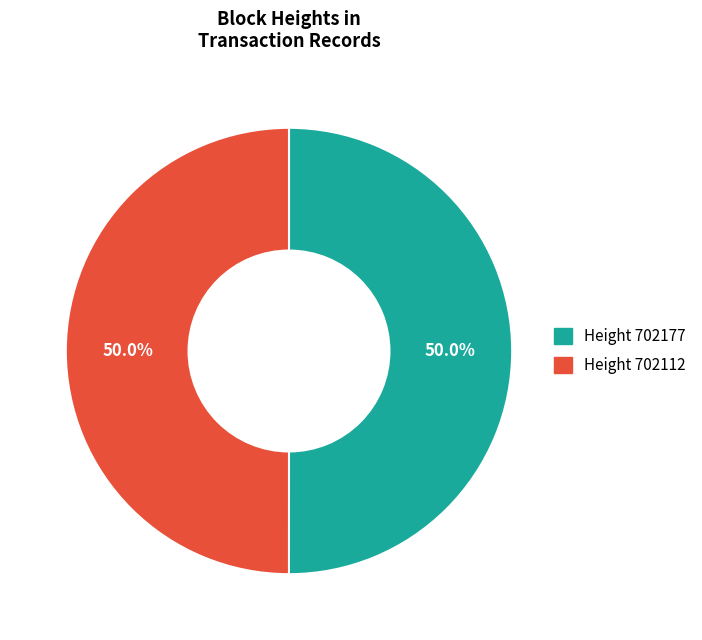

How many segments does this pie chart have?

2